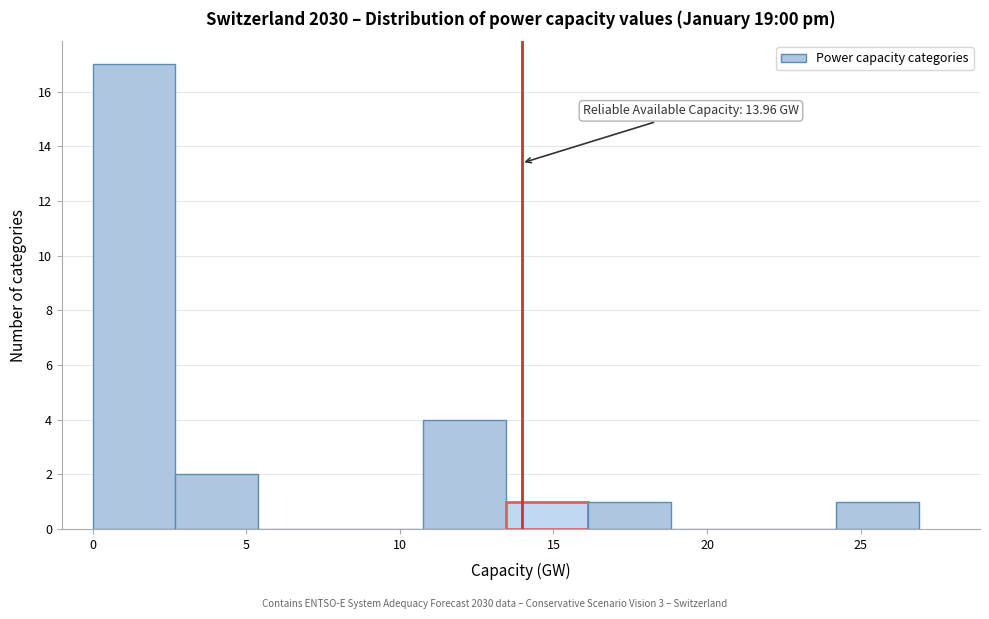

Over which range of the x-axis is the bar tallest?

0.0 to 2.5